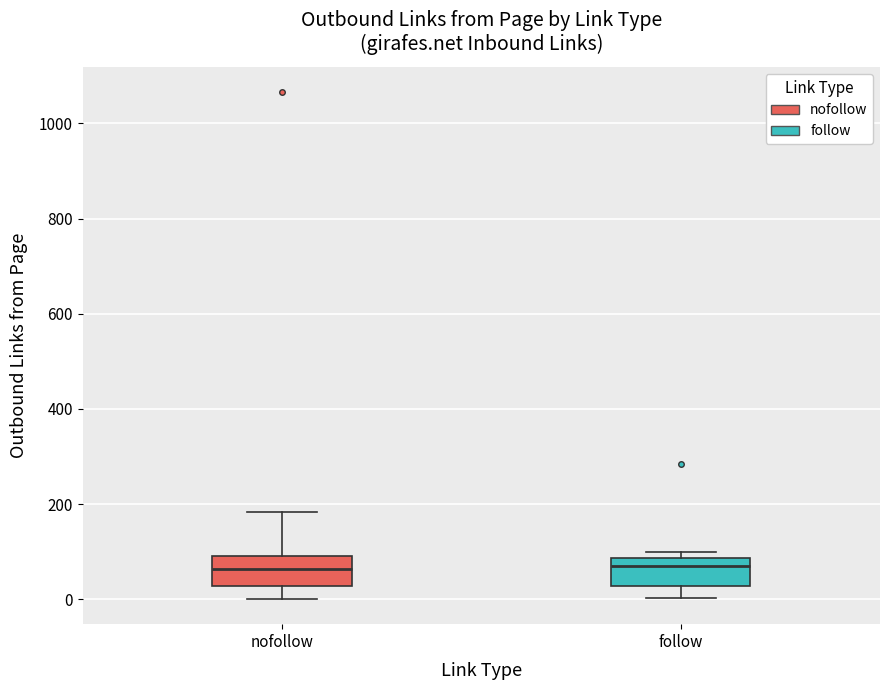

Reading left to right, transcribe this box plot: for each box, give where its median line is, the range the box spans, and where its two whiskers end, as read against the y-axis. The values are not printed on the chart, so give them approximately, as read against the axis.

nofollow: median 60, box 20 to 100, whiskers 0 to 180
follow: median 80 (just below the box's upper edge), box 20 to 80, whiskers 0 to 100